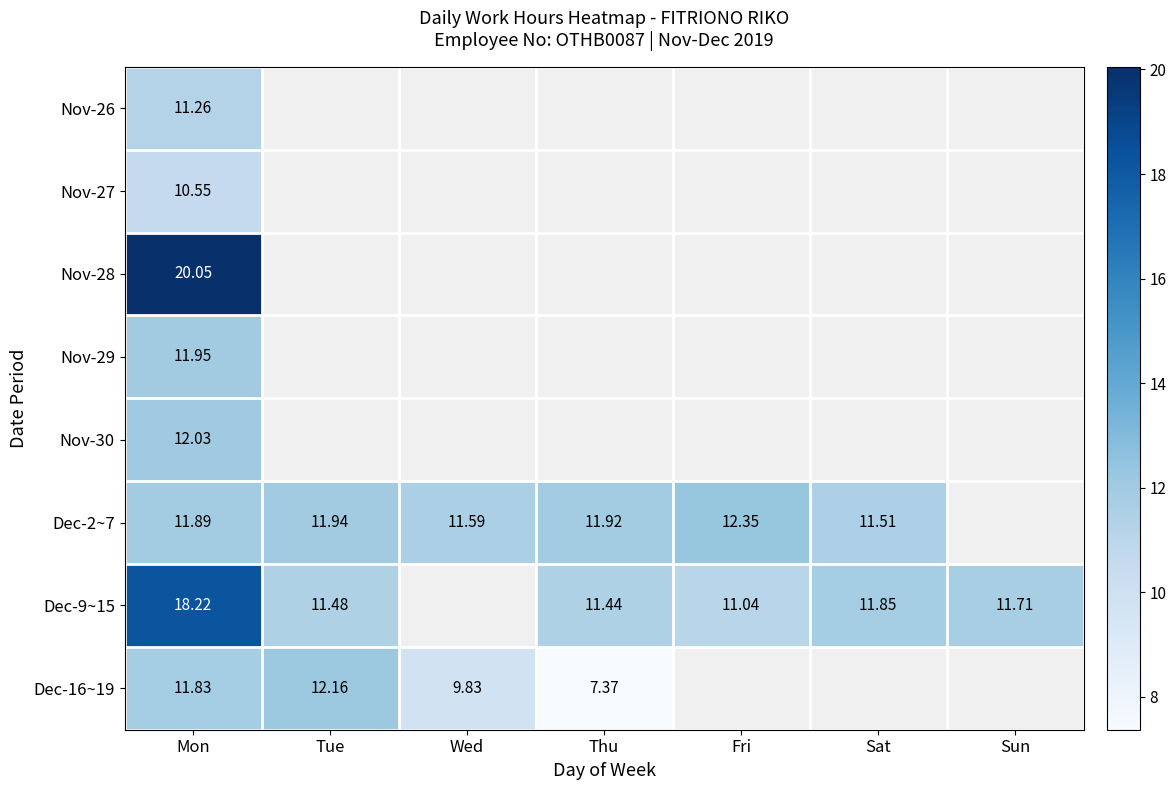

How many values in the Dec-16~19 series exceed 12?

1